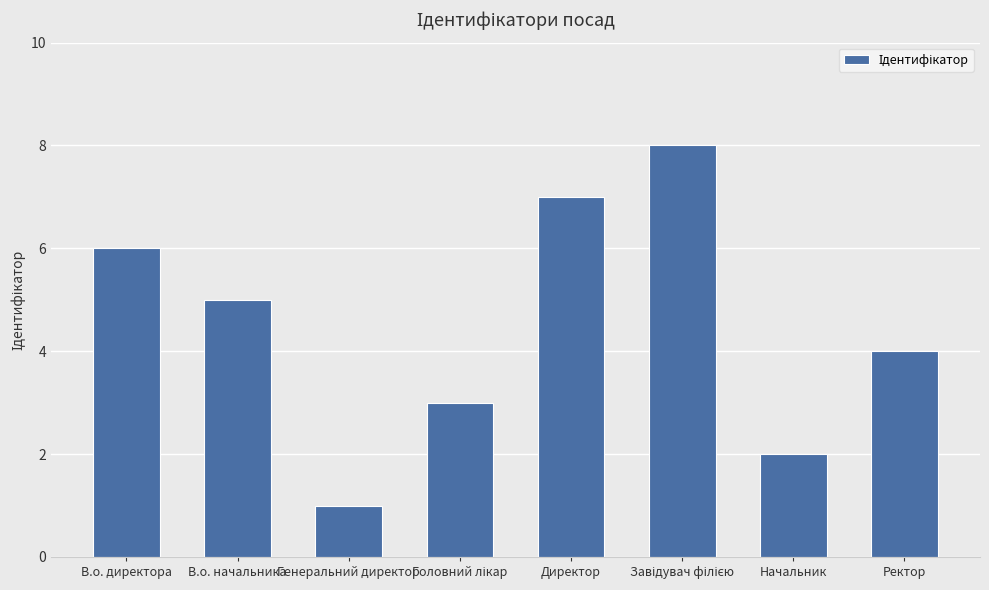

What is the minimum value shown in the chart?

1